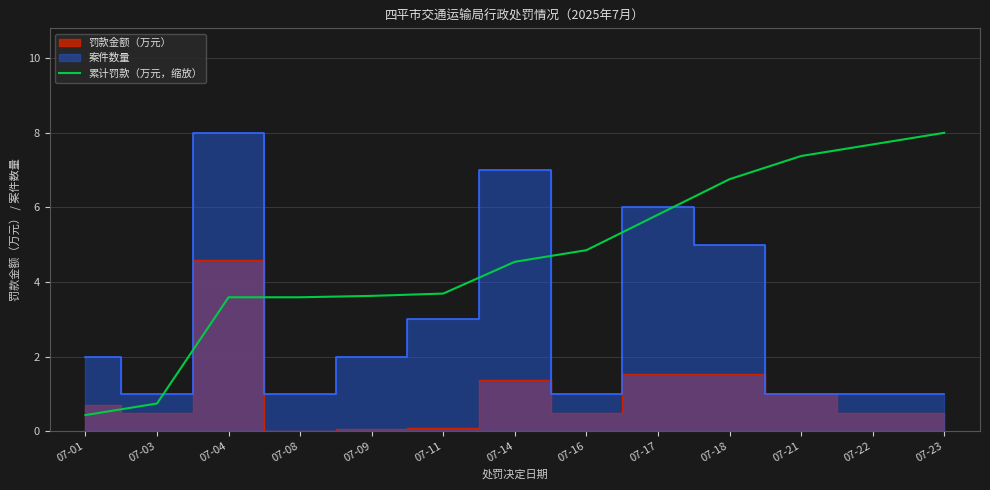

How many lines are shown in the chart?

1